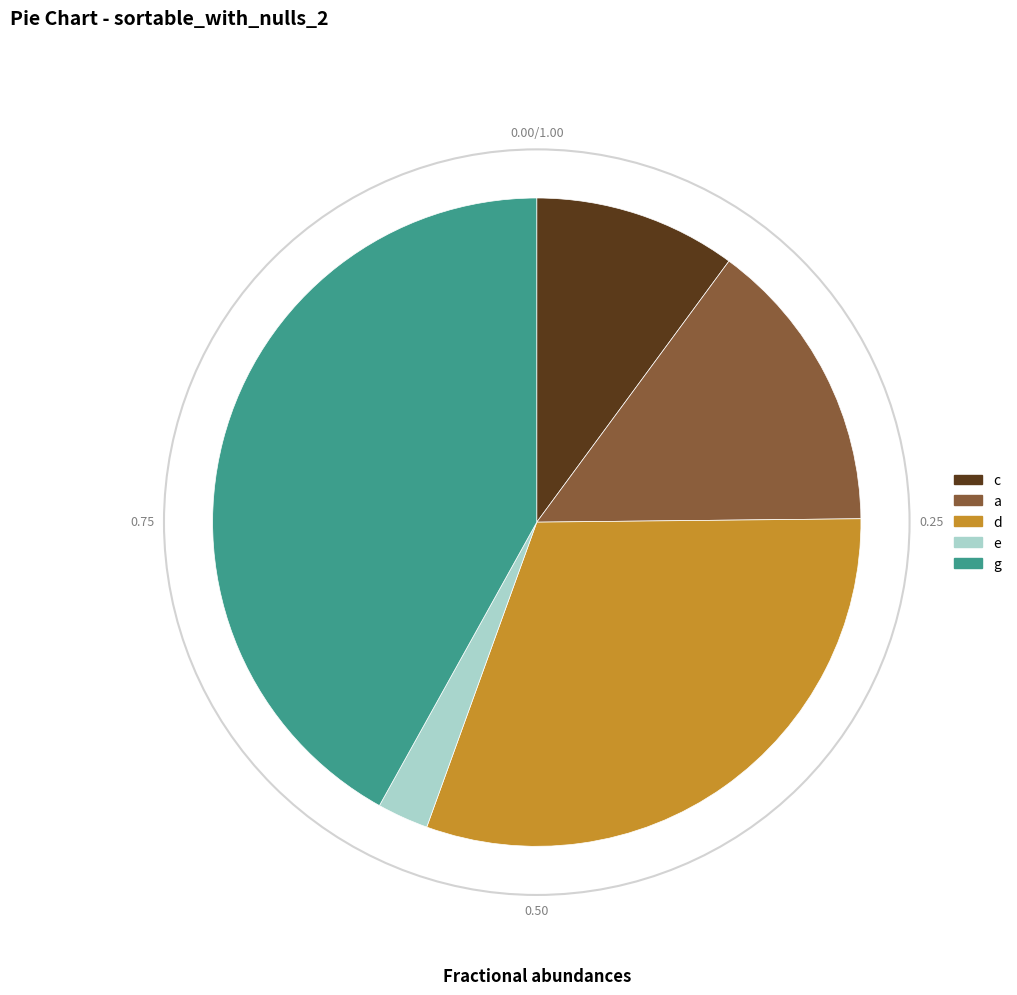

The e slice represents 3% of the pie. True or false?

True